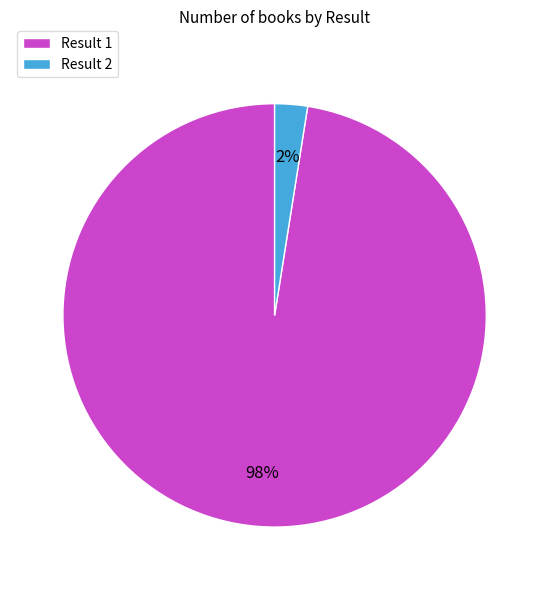

Does any single category account for the majority?

Yes